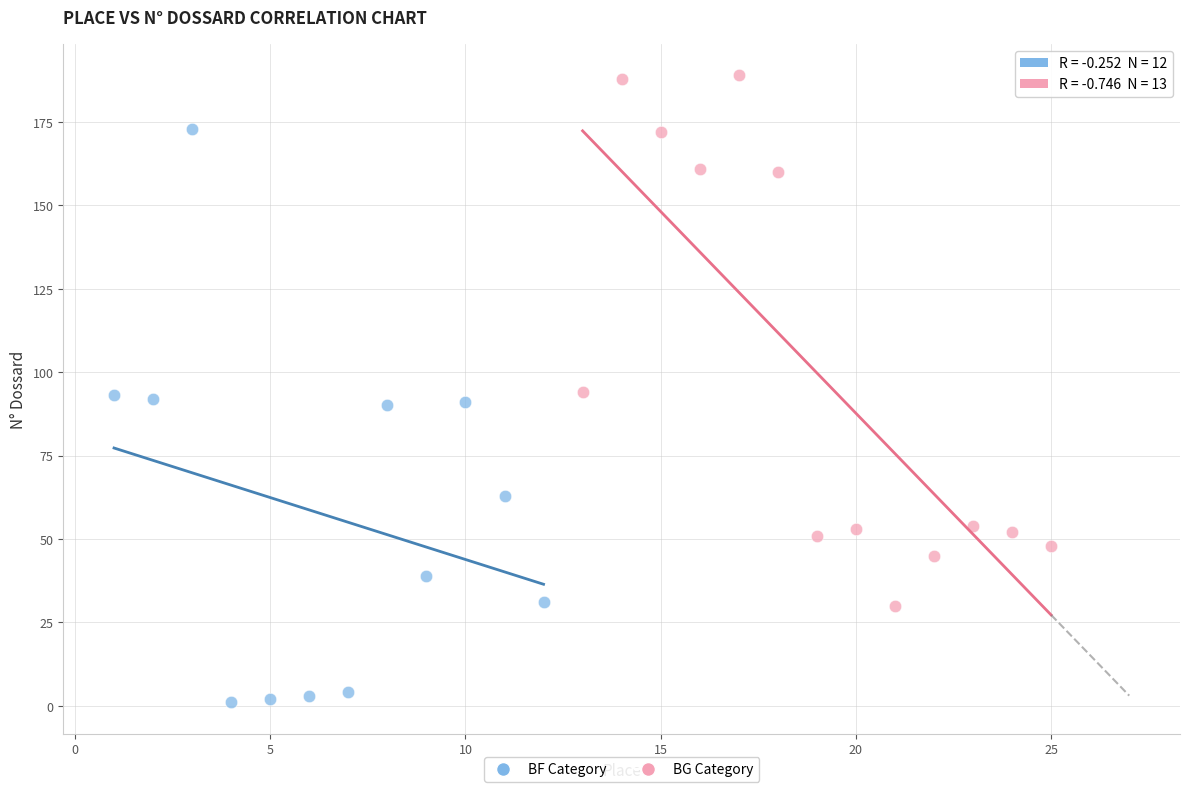

What are all the series names shown in the legend?

BF Category, BG Category